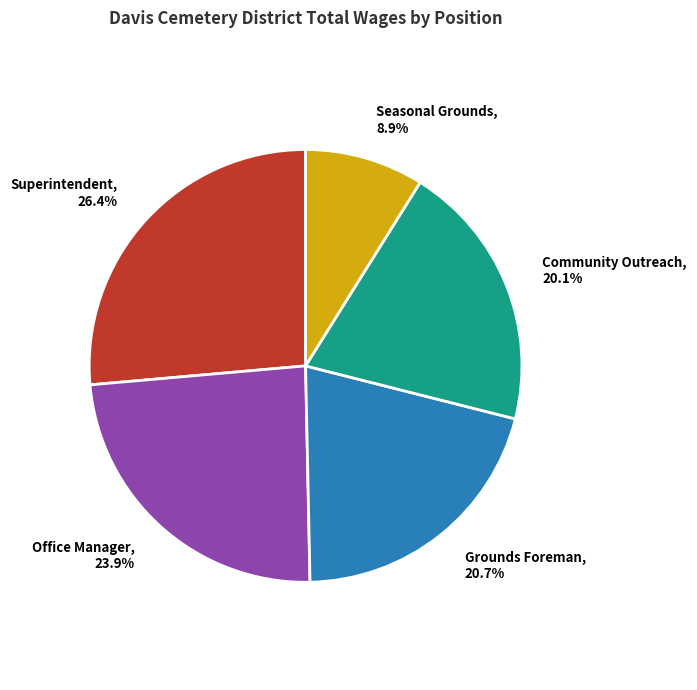

Between Community Outreach and Grounds Foreman, which is larger?

Grounds Foreman